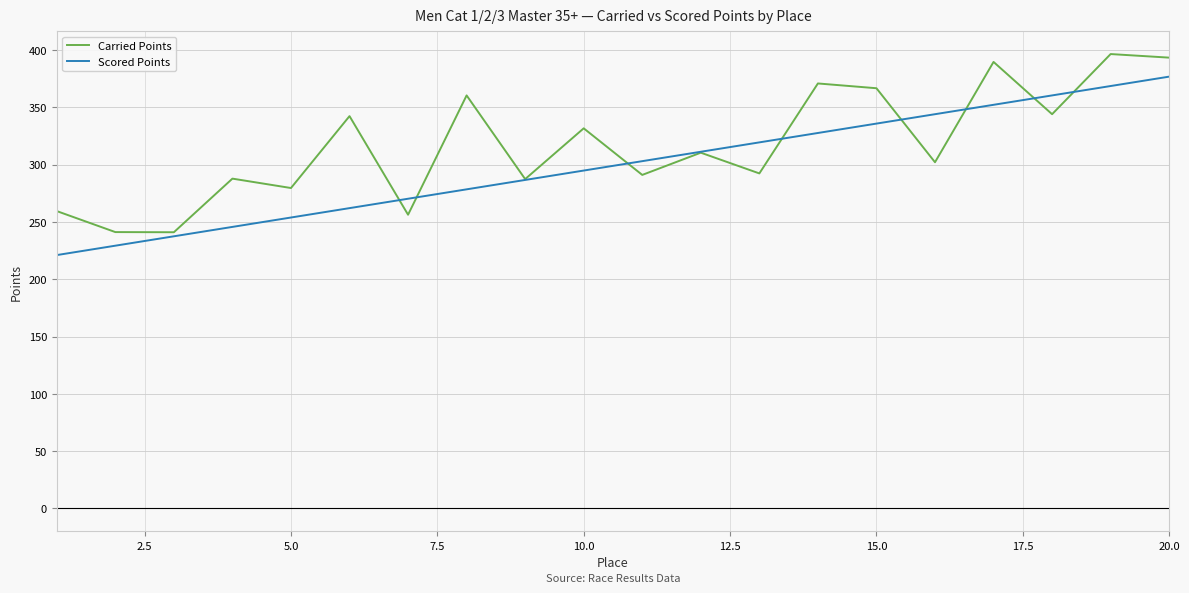

Rank the series by their average value, from lowest to highest.

Scored Points, Carried Points